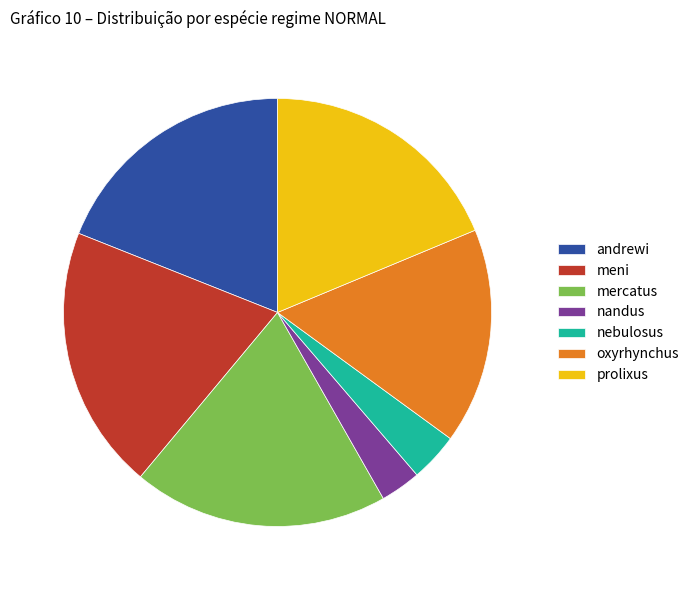

The mercatus slice represents 30% of the pie. True or false?

False